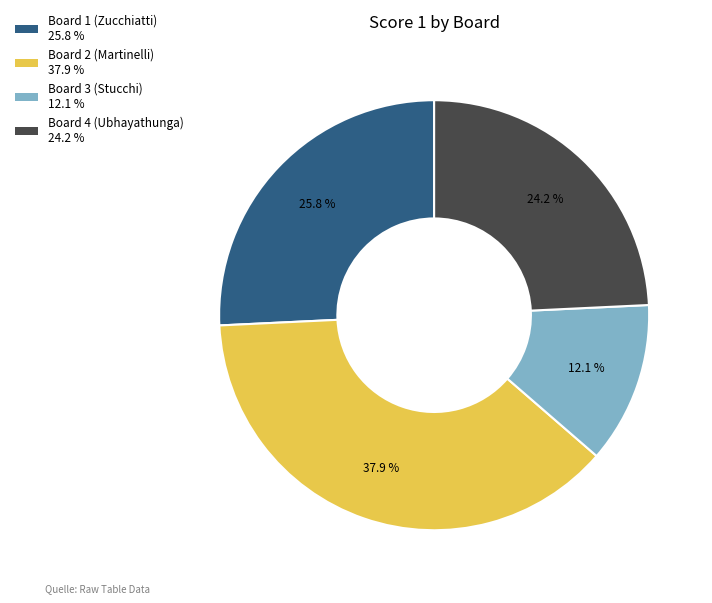

To the nearest percent, what is the difference between the largest and smallest slice percentages?

26%